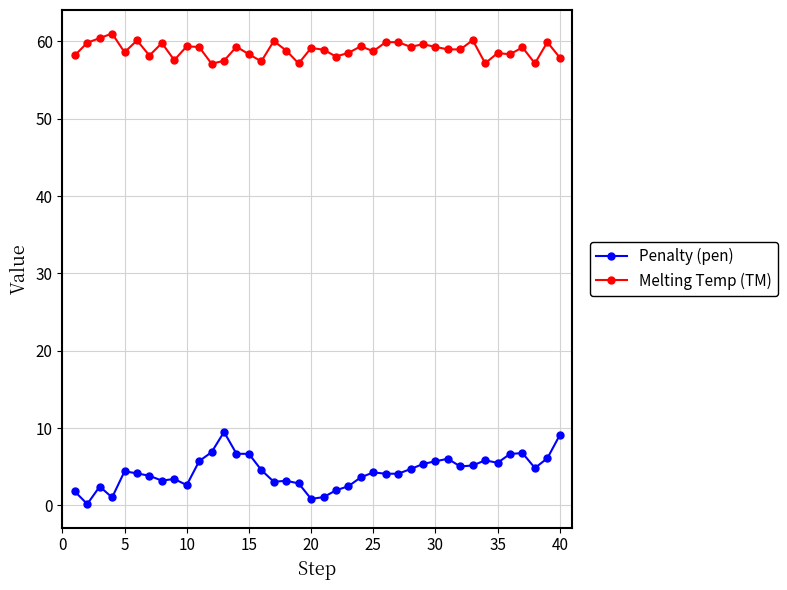

At how many categories does at least one series exceed 42?

40